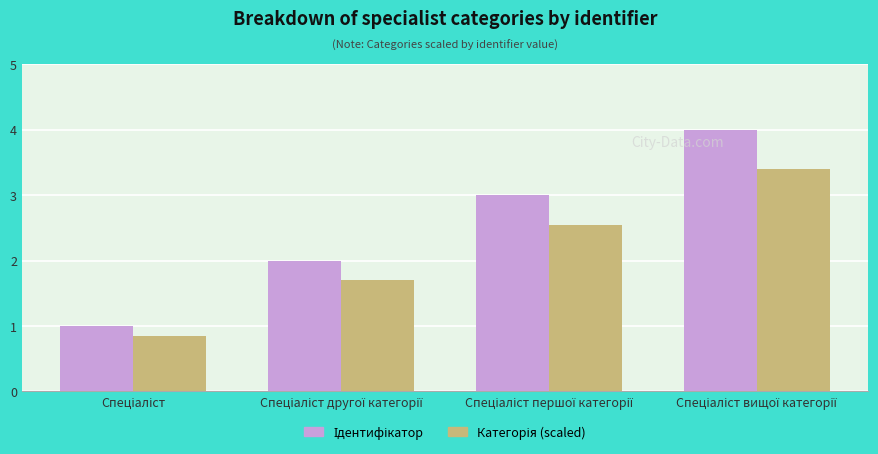

What is the lowest value of the Ідентифікатор series?

1.0